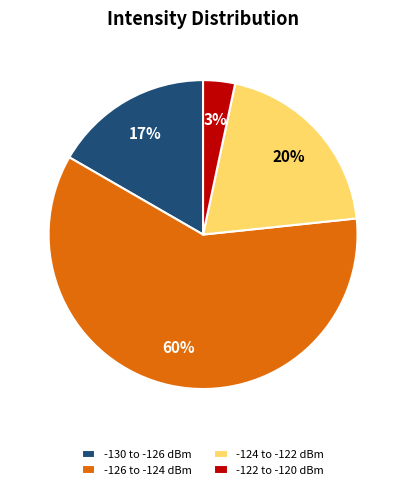

How many segments does this pie chart have?

4